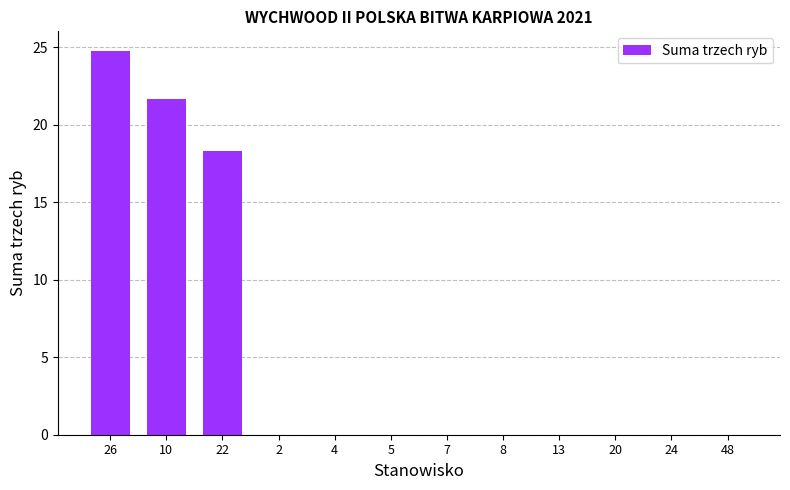

Read the value at 10.

21.7